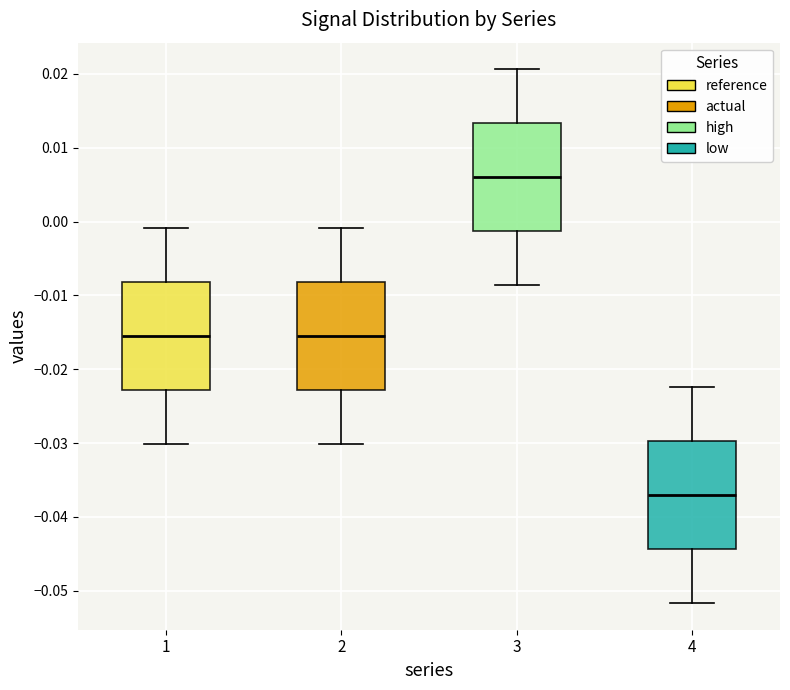

Which box's median line is the highest?

3